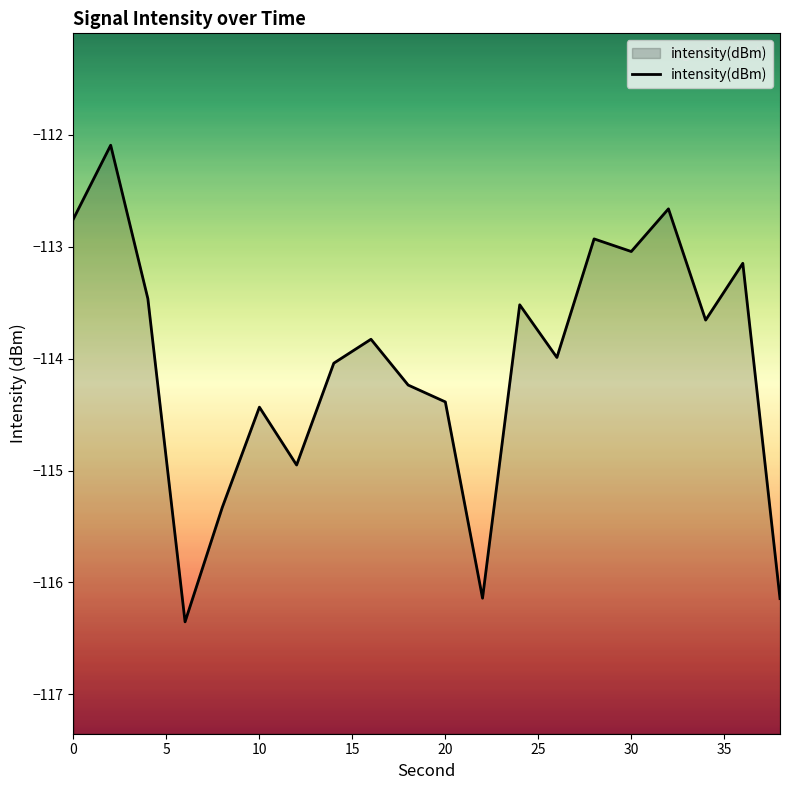

What is the sum of all values?

-2281.1